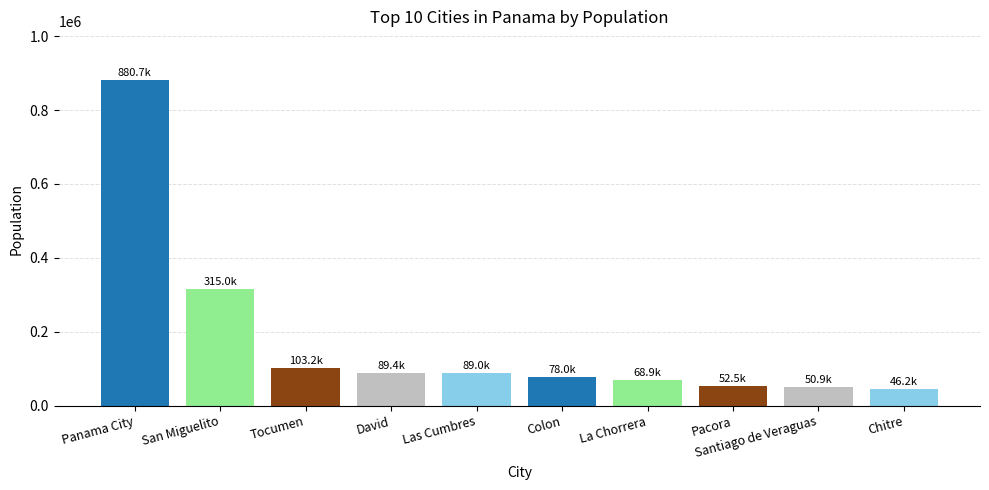

Which has a higher value, Panama City or Chitre?

Panama City